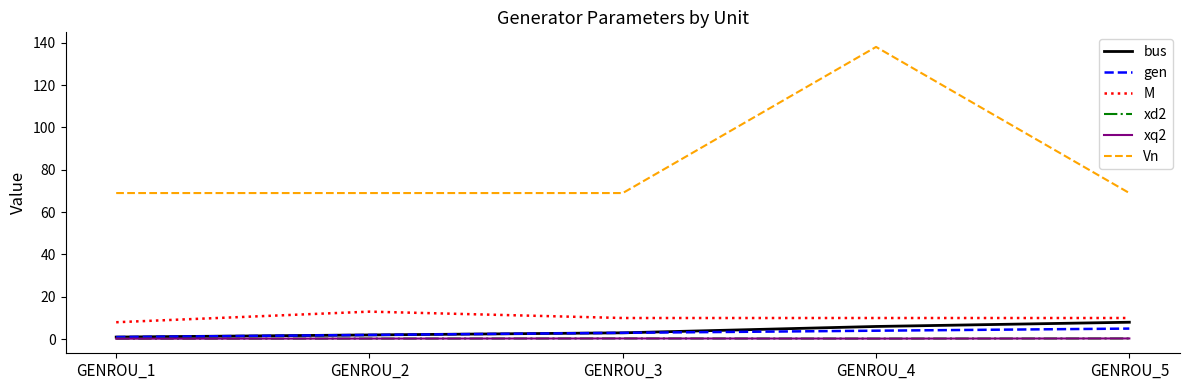

Reading left to right, extract all data points from this chart.

bus: GENROU_1=1.0	GENROU_2=2.0	GENROU_3=3.0	GENROU_4=6.0	GENROU_5=8.0
gen: GENROU_1=1.0	GENROU_2=2.0	GENROU_3=3.0	GENROU_4=4.0	GENROU_5=5.0
M: GENROU_1=8.0	GENROU_2=13.0	GENROU_3=10.0	GENROU_4=10.0	GENROU_5=10.0
xd2: GENROU_1=0.2	GENROU_2=0.3	GENROU_3=0.3	GENROU_4=0.3	GENROU_5=0.3
xq2: GENROU_1=0.2	GENROU_2=0.3	GENROU_3=0.3	GENROU_4=0.3	GENROU_5=0.3
Vn: GENROU_1=69.0	GENROU_2=69.0	GENROU_3=69.0	GENROU_4=138.0	GENROU_5=69.0